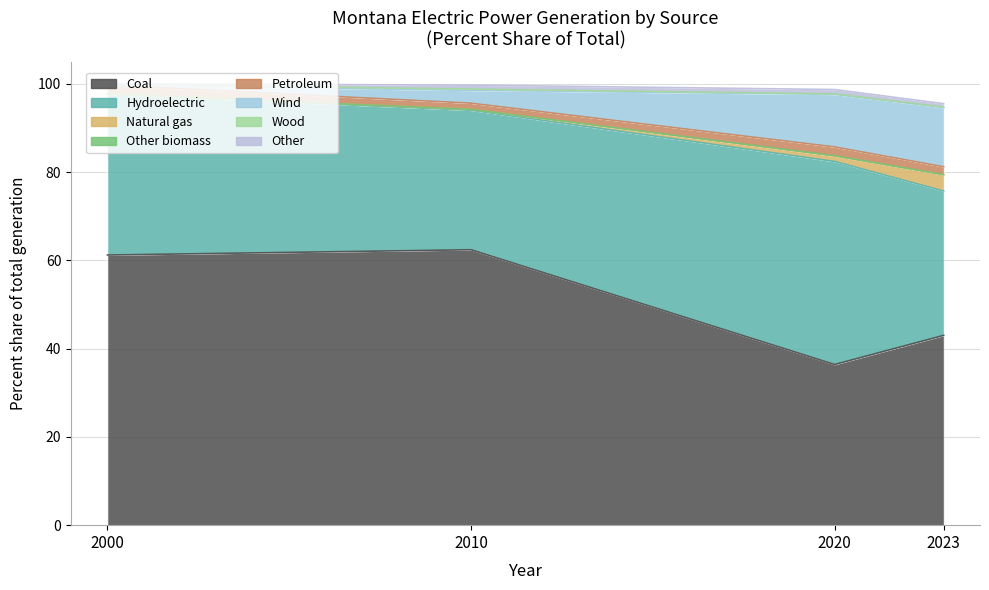

What is the value of the Percent share 2010 point at the 7th from the left?

0.3